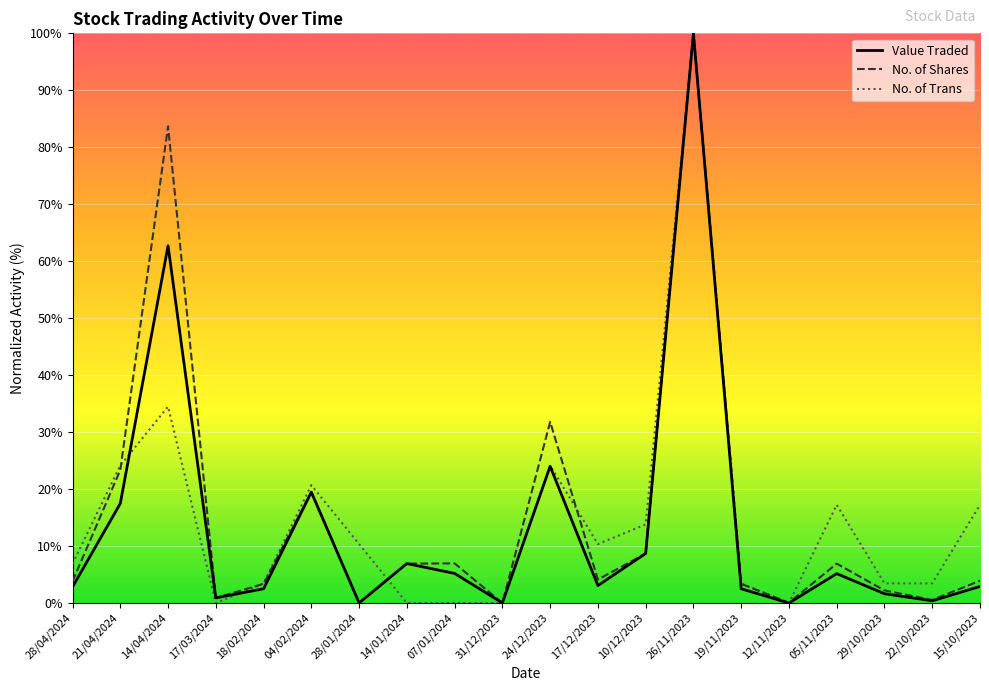

How many interior local peaks does the No. of Shares series have?

6